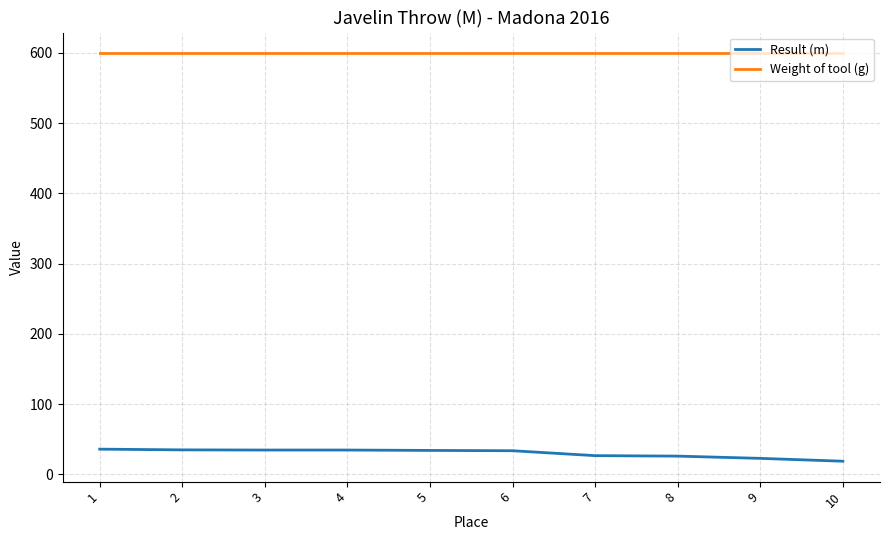

True or false: Result (m) and Weight of tool (g) cross at least once.

False